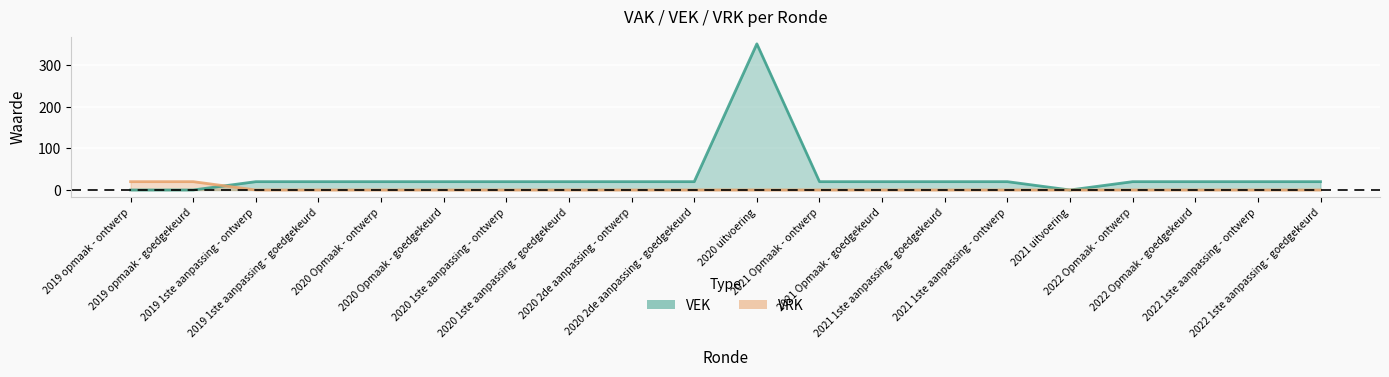

The value of VRK at 2021 Opmaak - ontwerp is 0. True or false?

True